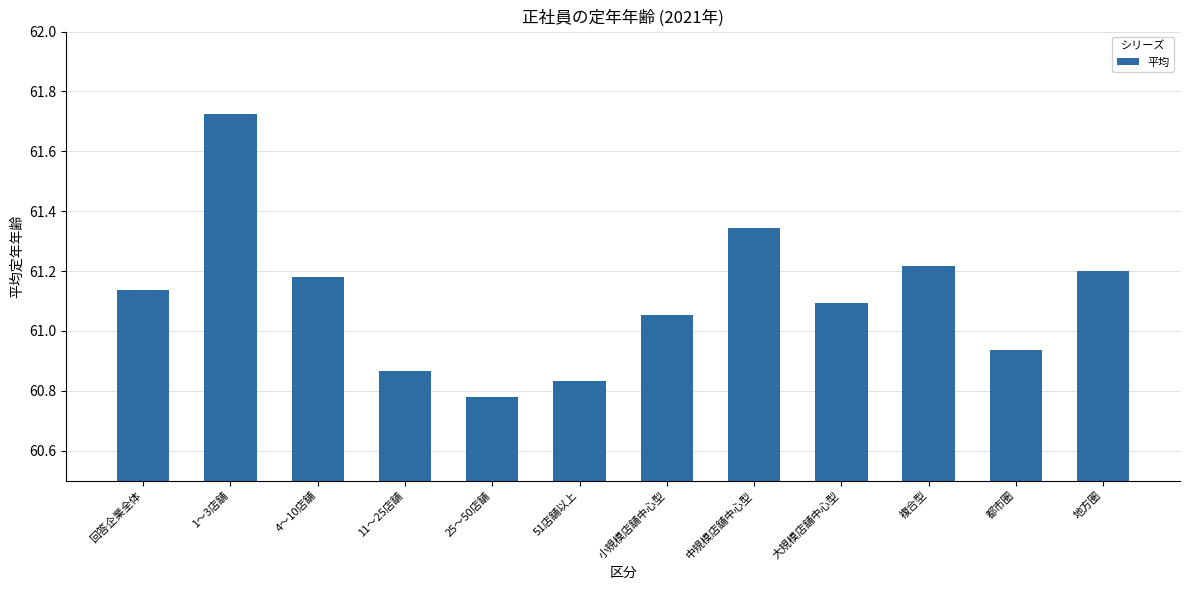

What is the sum of the values at 複合型 and 中規模店舗中心型?

122.6